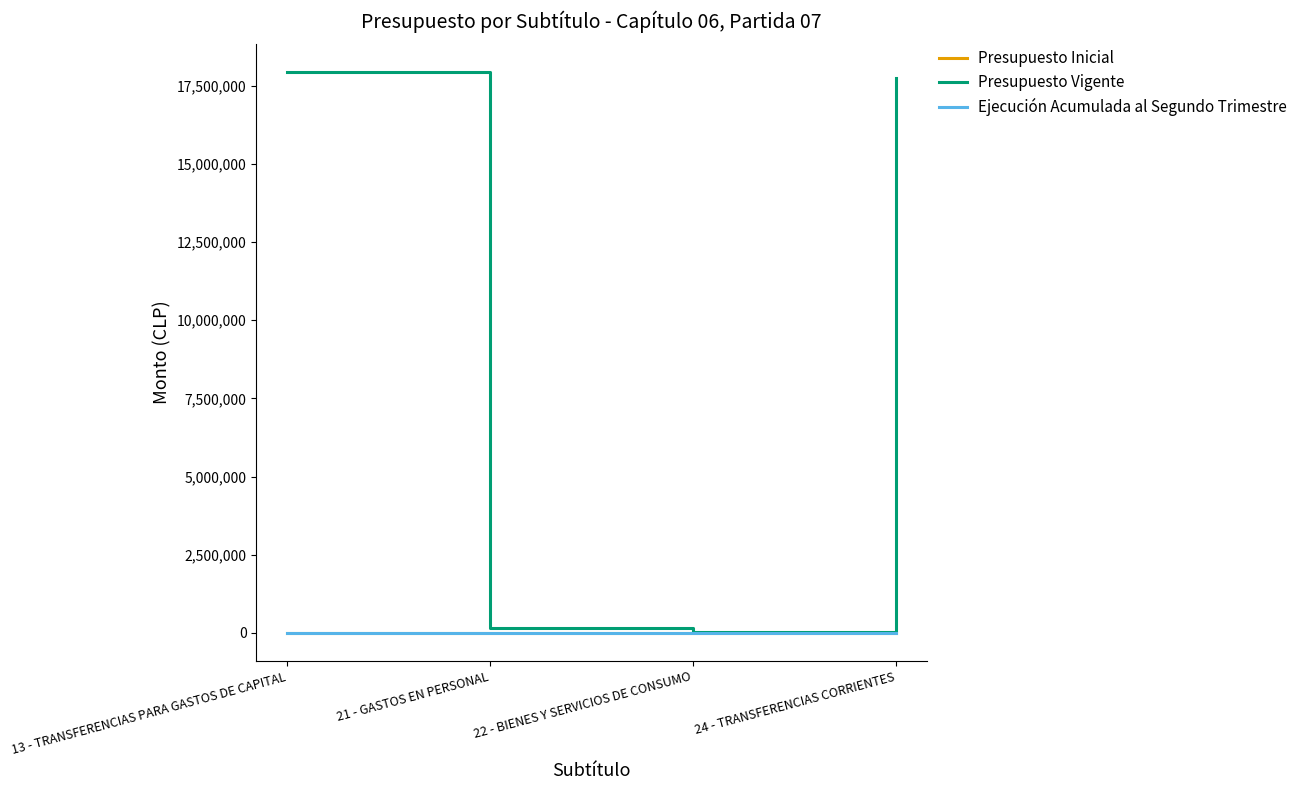

Is this an area chart (filled region under the line)?

No